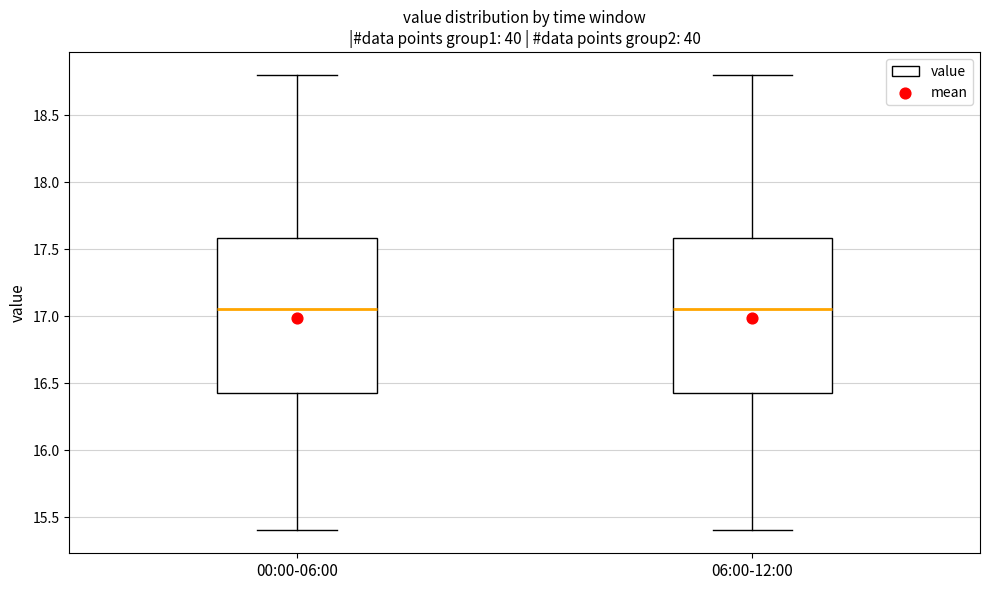

Reading left to right, read every box against the y-axis: the position of its median line, the range the box covers, and the ends of its whiskers. The values are not printed on the chart, so give them approximately, as read against the axis.

00:00-06:00: median 17.05, box 16.40 to 17.60, whiskers 15.40 to 18.80
06:00-12:00: median 17.05, box 16.40 to 17.60, whiskers 15.40 to 18.80